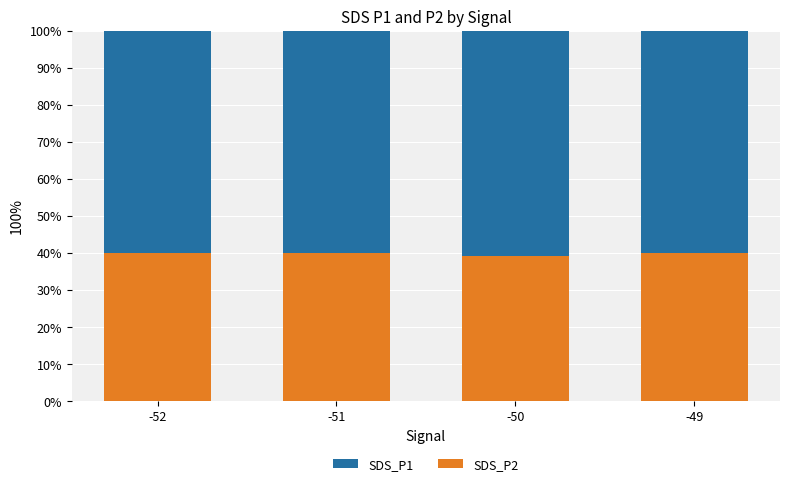

What is the minimum value for SDS_P2?

39.2